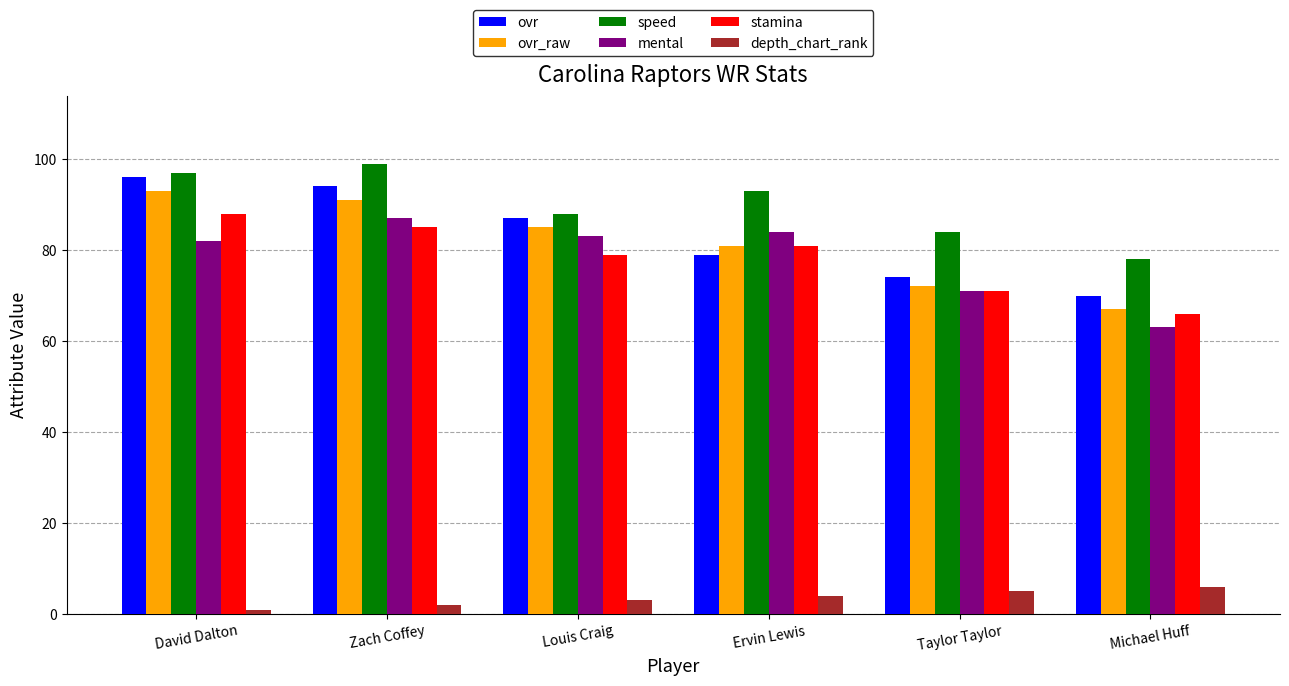

Reading left to right, list all the values displayed in this chart.

ovr: 96	94	87	79	74	70
ovr_raw: 93	91	85	81	72	67
speed: 97	99	88	93	84	78
mental: 82	87	83	84	71	63
stamina: 88	85	79	81	71	66
depth_chart_rank: 1	2	3	4	5	6